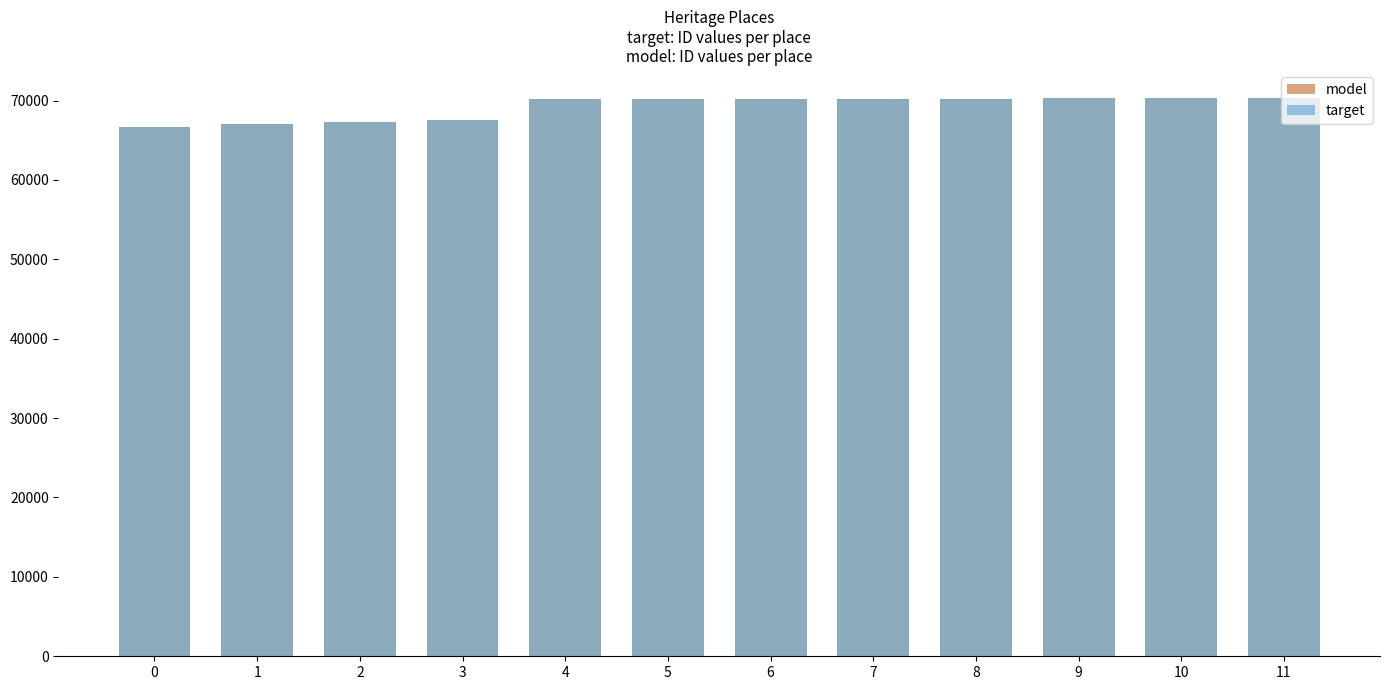

Between 11 and 9, which is larger?

11